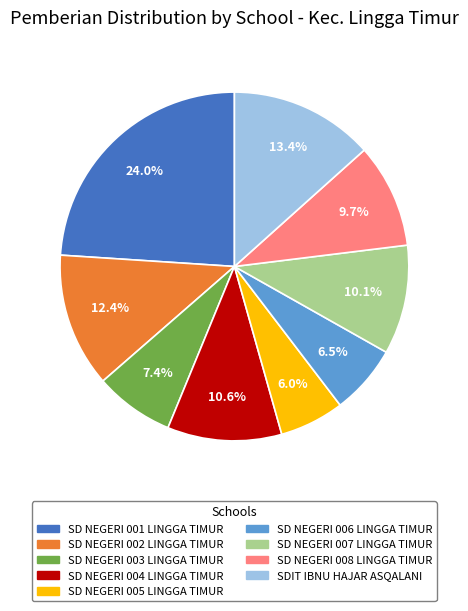

To the nearest percent, what portion does SD NEGERI 003 LINGGA TIMUR represent?

7%